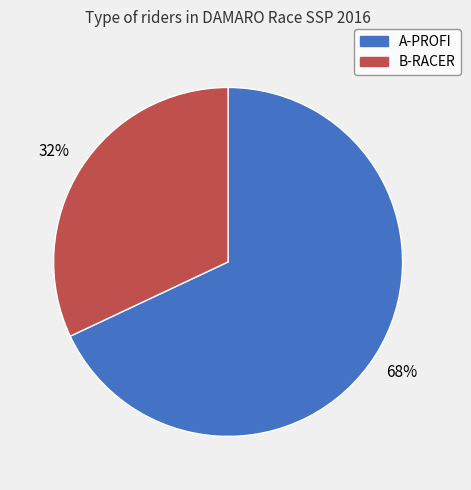

To the nearest percent, what is the combined percentage of A-PROFI and B-RACER?

100%